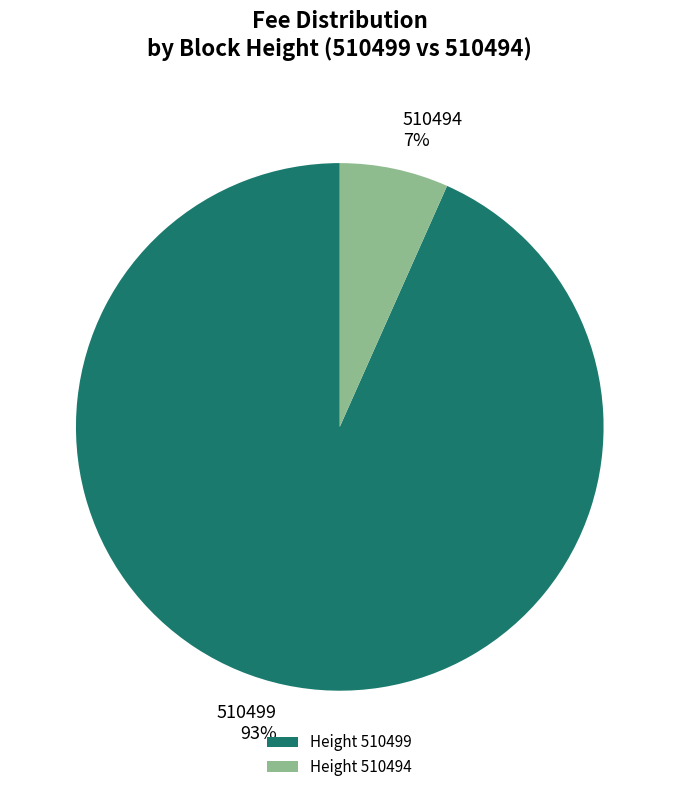

How many segments does this pie chart have?

2